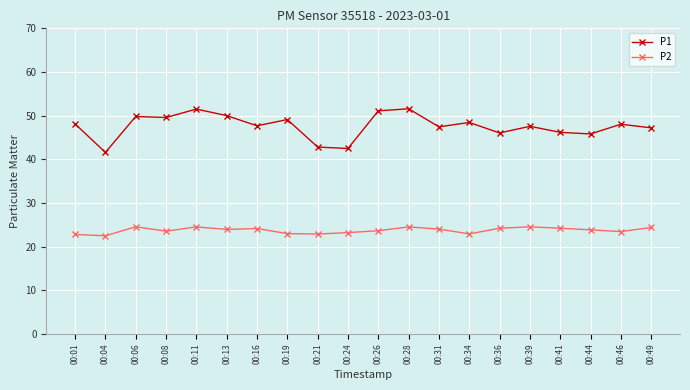

True or false: P1 and P2 cross at least once.

False